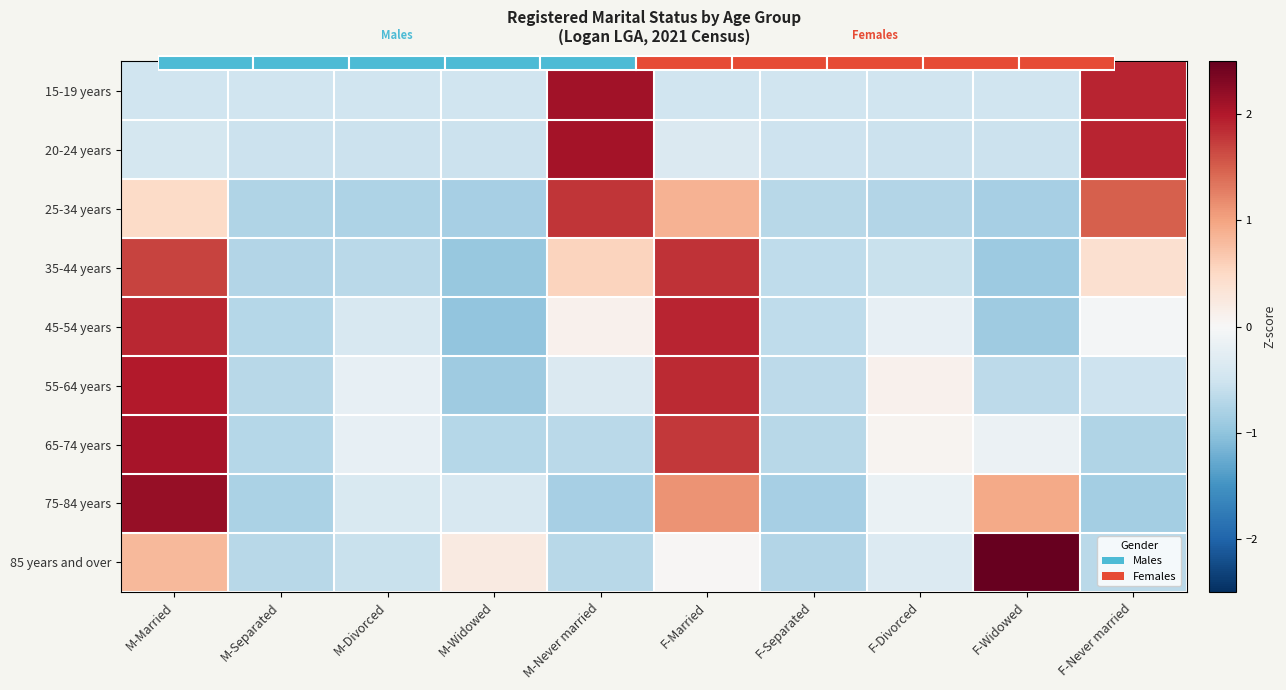

At which label is 65-74 years closest to 0?

F-Divorced